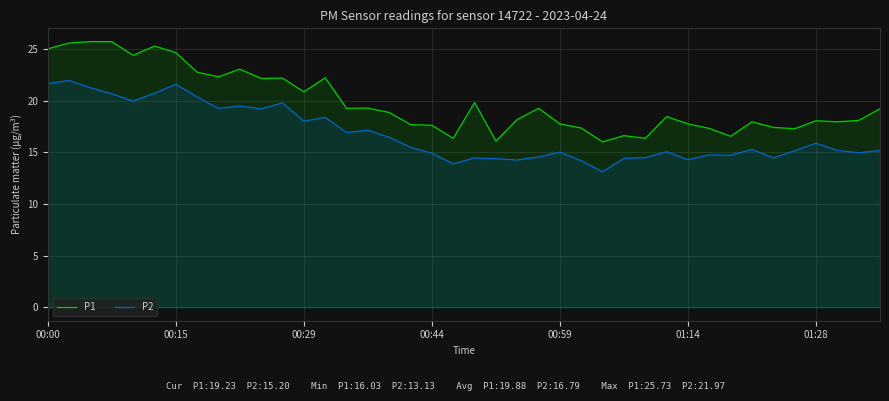

Reading left to right, list all the values displayed in this chart.

P1: 25.0	25.6	25.7	25.7	24.4	25.3	24.7	22.8	22.3	23.1	22.2	22.2	20.9	22.2	19.3	19.3	18.9	17.7	17.6	16.4	19.8	16.1	18.2	19.3	17.8	17.4	16.0	16.6	16.4	18.5	17.8	17.3	16.6	18.0	17.4	17.3	18.1	18.0	18.1	19.2
P2: 21.7	22.0	21.3	20.7	20.0	20.7	21.6	20.4	19.3	19.5	19.2	19.8	18.0	18.4	16.9	17.2	16.5	15.5	14.9	13.9	14.5	14.4	14.3	14.6	15.0	14.2	13.1	14.4	14.5	15.1	14.3	14.8	14.7	15.3	14.5	15.2	15.9	15.2	15.0	15.2